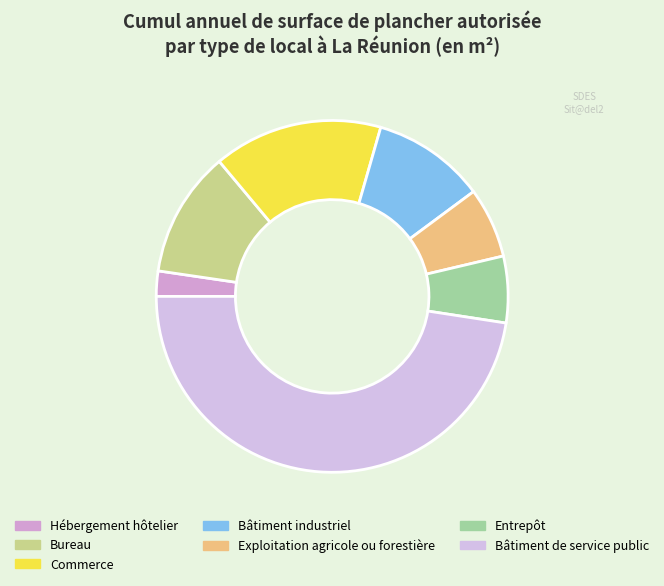

How many slices are in this pie chart?

7